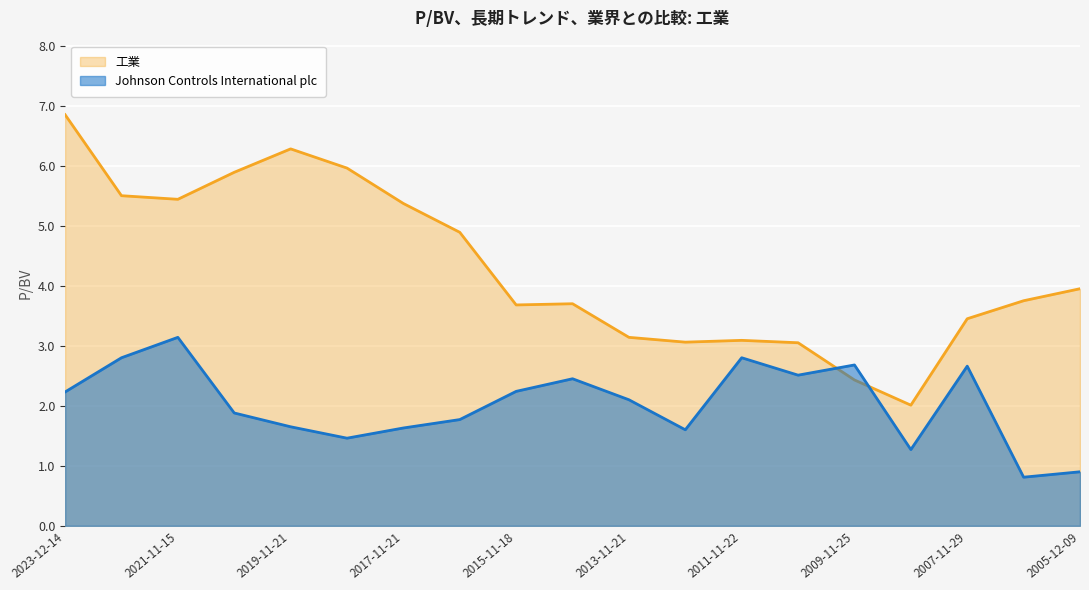

How many lines are shown in the chart?

2